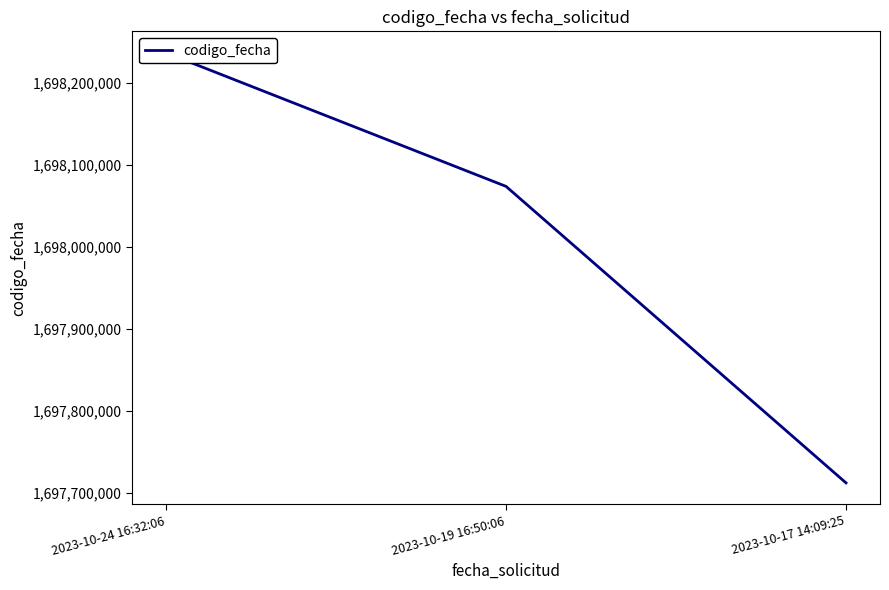

List the labels in order of value, smallest first.

2023-10-17 14:09:25, 2023-10-19 16:50:06, 2023-10-24 16:32:06